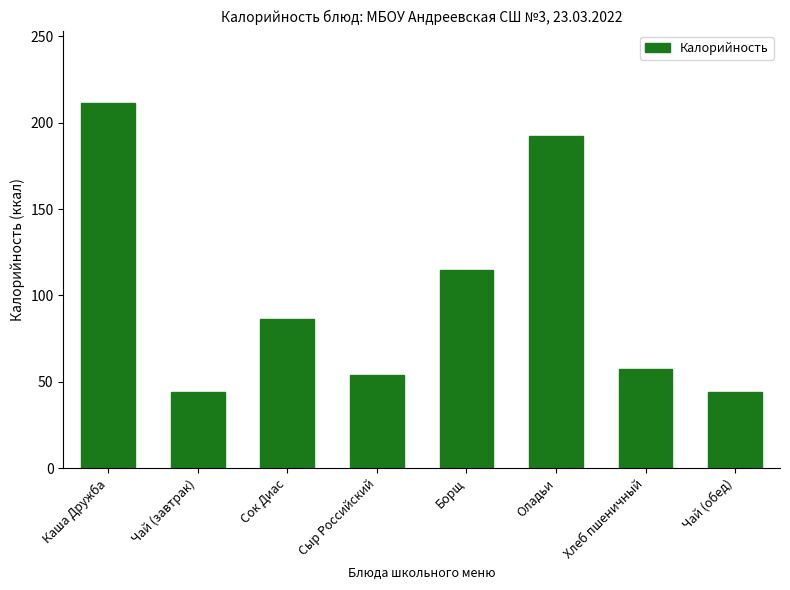

What is the value of the 4th bar from the left?

53.8